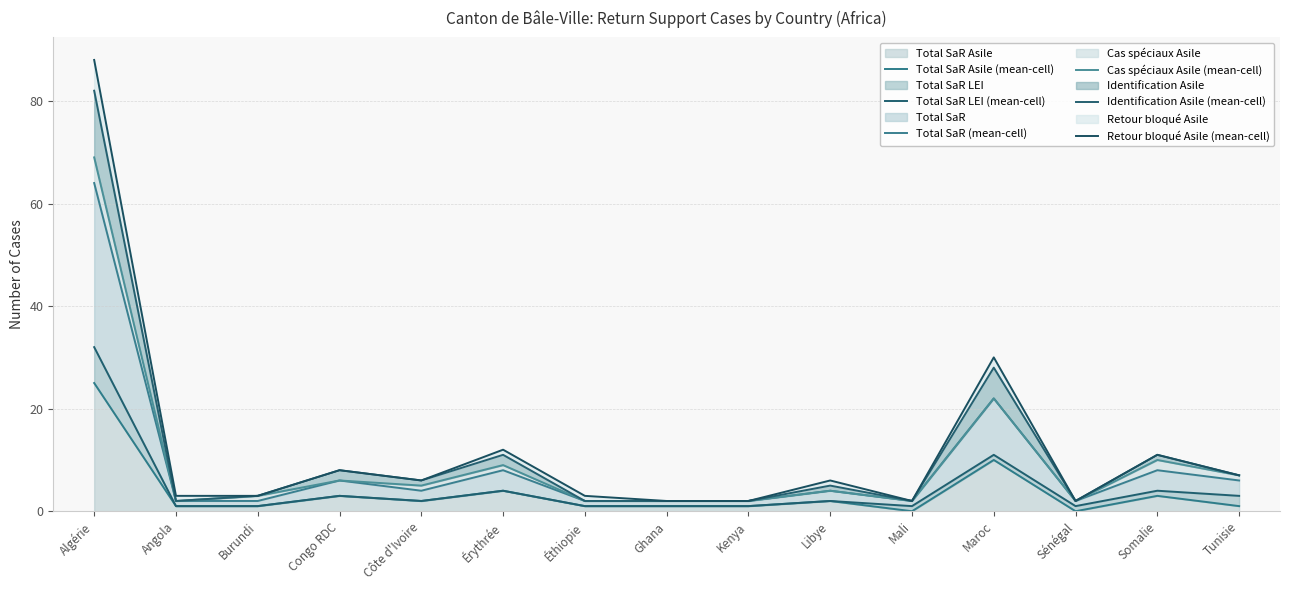

Rank the categories by Total SaR Asile (mean-cell) value from highest to lowest.

Algérie, Maroc, Érythrée, Congo RDC, Somalie, Côte d'Ivoire, Libye, Angola, Burundi, Éthiopie, Ghana, Kenya, Tunisie, Mali, Sénégal